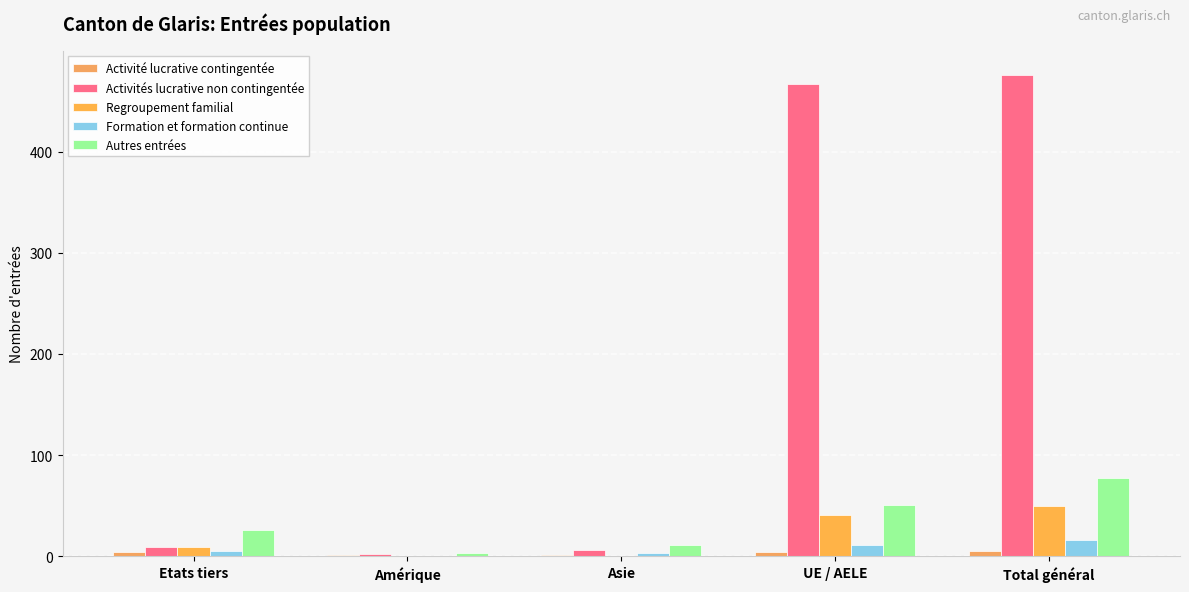

What are all the series names shown in the legend?

Activité lucrative contingentée, Activités lucrative non contingentée, Regroupement familial, Formation et formation continue, Autres entrées